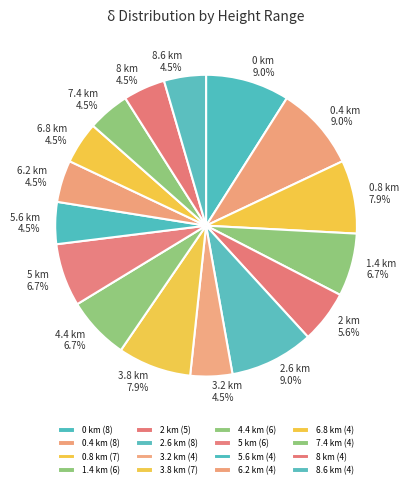

Which has a higher value, 0.4 km or 5.6 km?

0.4 km